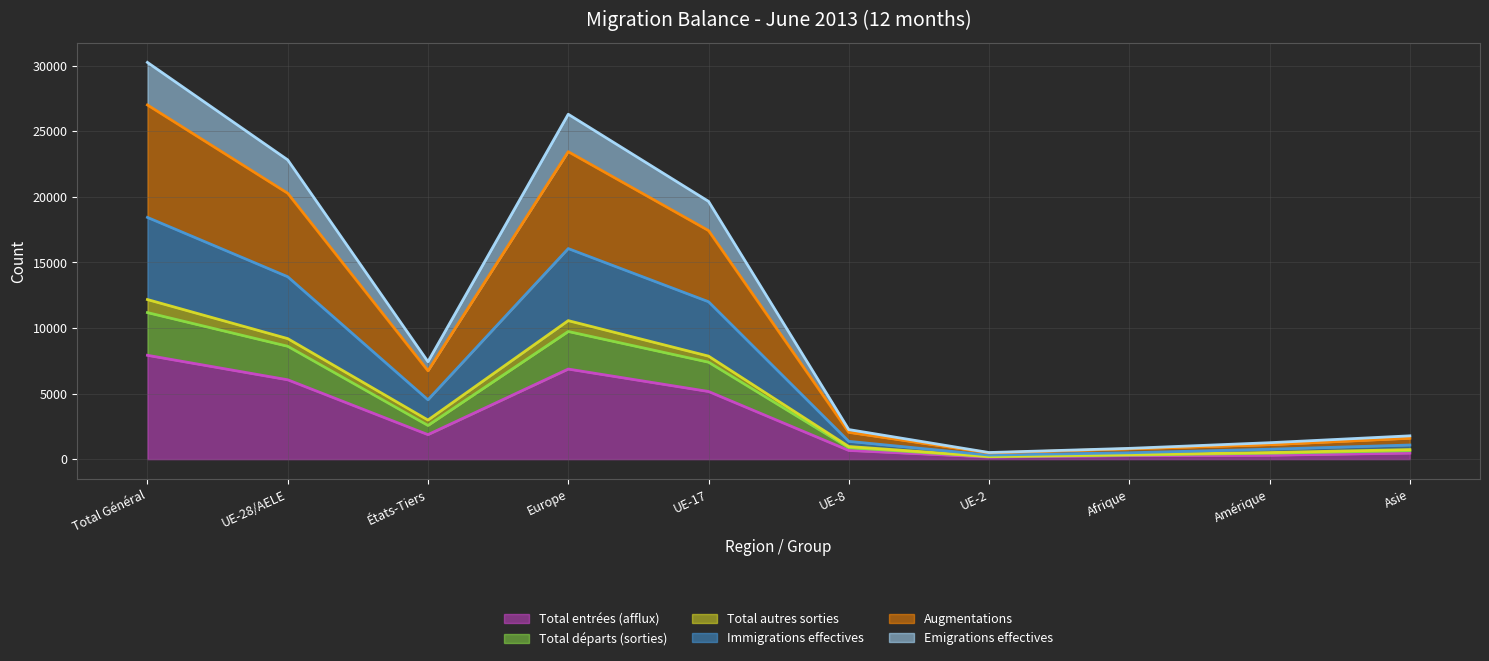

Between Amérique and Afrique, which is larger?

Amérique